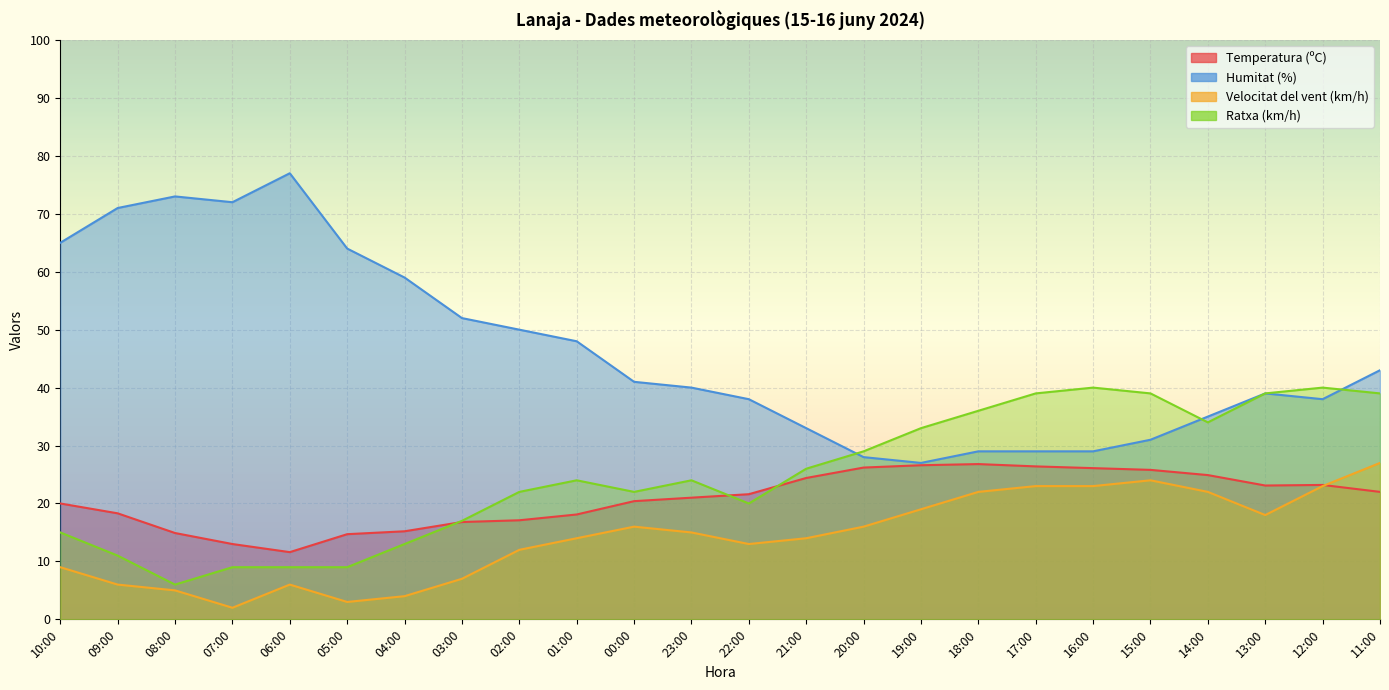

What is the spread (max minus min) of values at 07:00?

70.0